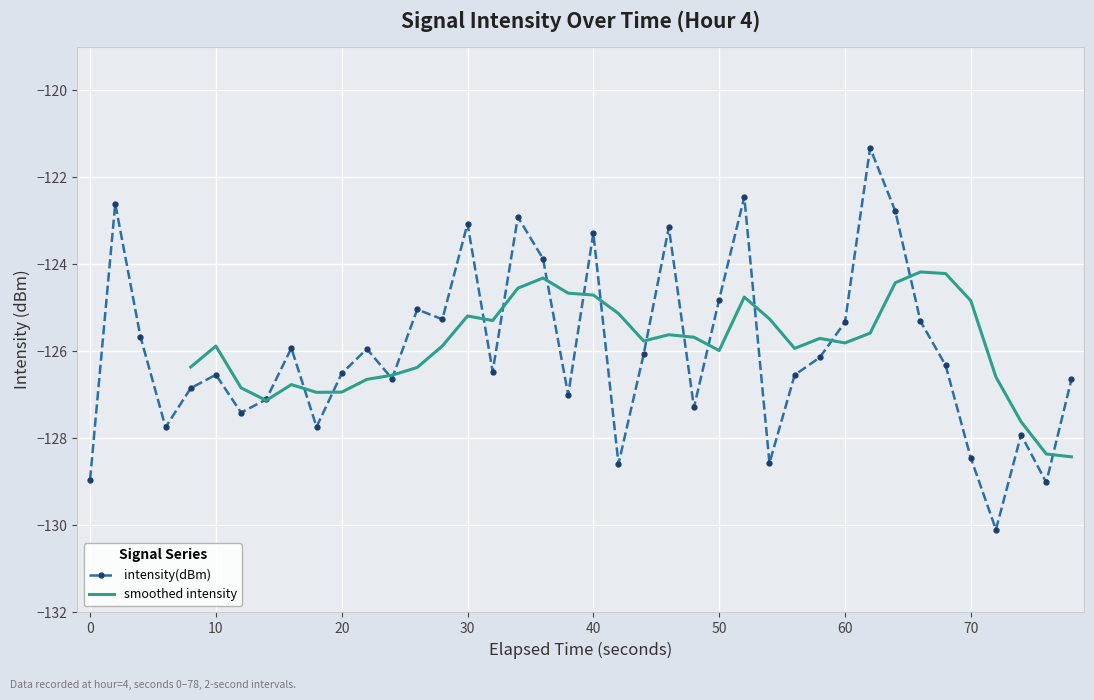

Reading left to right, list all the values displayed in this chart.

-128.9	-122.6	-125.7	-127.7	-126.8	-126.5	-127.4	-127.1	-125.9	-127.7	-126.5	-125.9	-126.6	-125.0	-125.3	-123.1	-126.5	-122.9	-123.9	-127.0	-123.3	-128.6	-126.1	-123.1	-127.3	-124.8	-122.4	-128.6	-126.5	-126.1	-125.3	-121.3	-122.8	-125.3	-126.3	-128.4	-130.1	-127.9	-129.0	-126.6